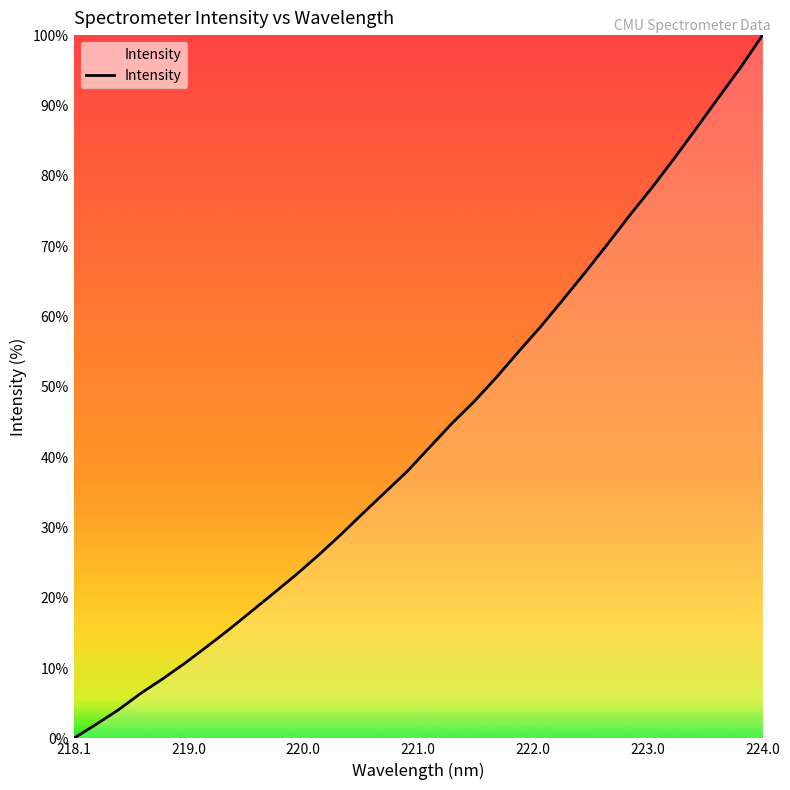

What is the greatest value displayed?

100.0